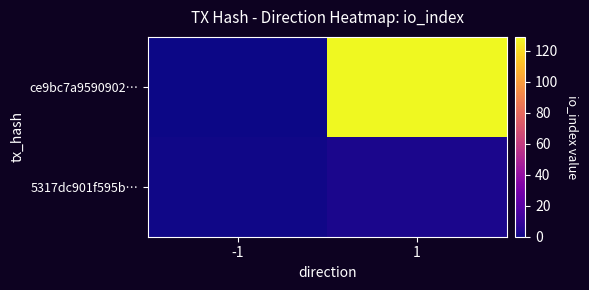

Which series has the largest total across all categories?

ce9bc7a9590902…